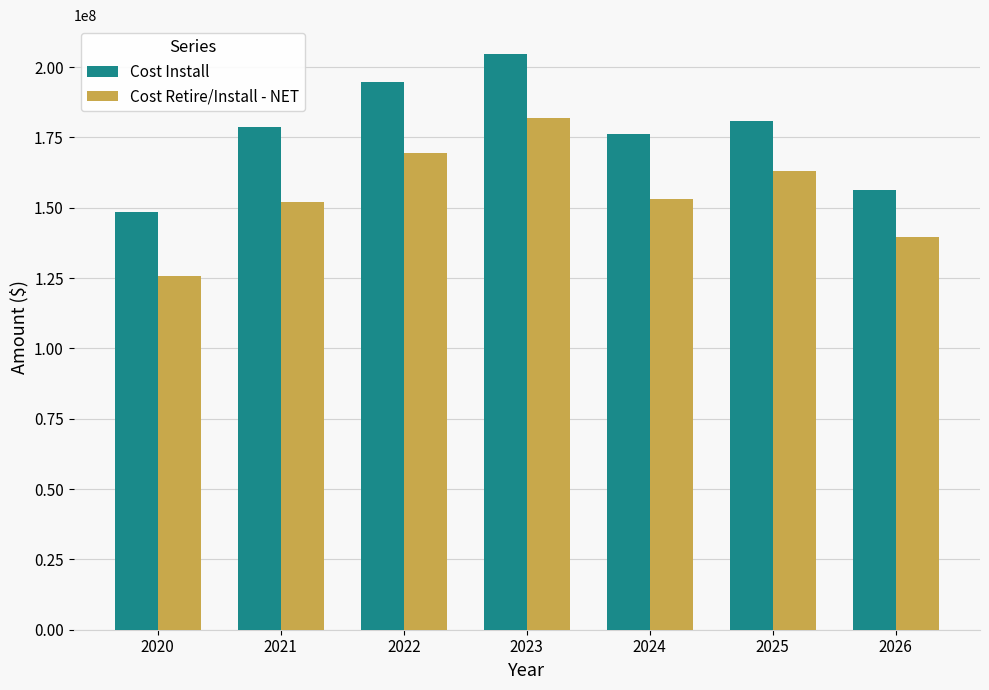

What are all the series names shown in the legend?

Cost Install, Cost Retire/Install - NET